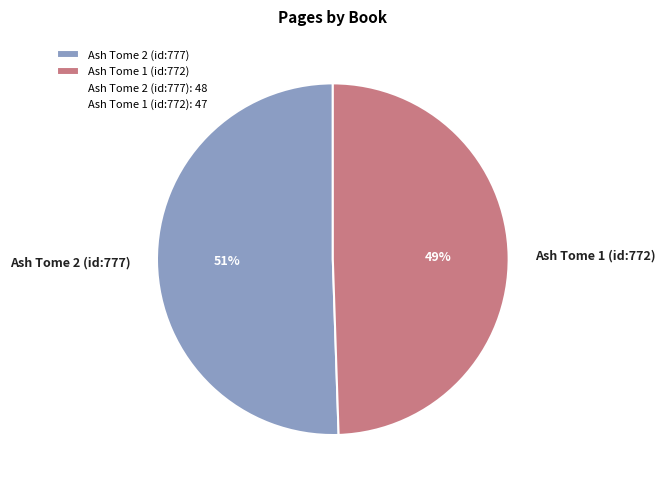

What is the ratio of the value at Ash Tome 2 (id:777) to the value at Ash Tome 1 (id:772)?

1.0